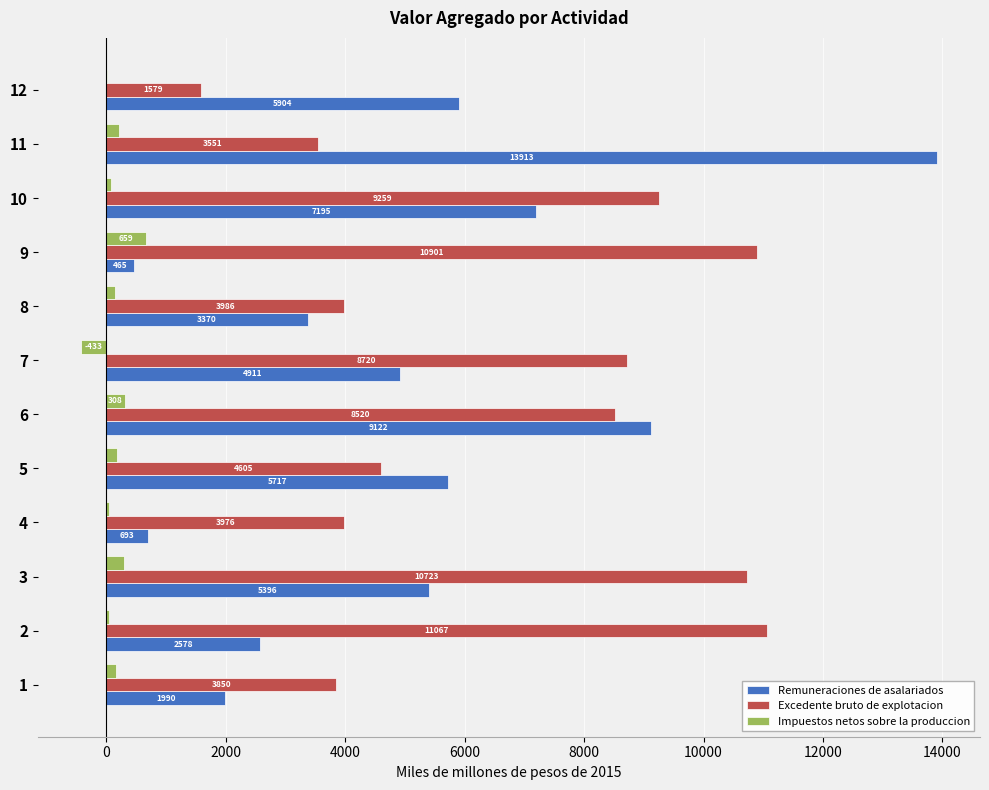

Is it true that Excedente bruto de explotacion equals 10723.4 at 3?

True